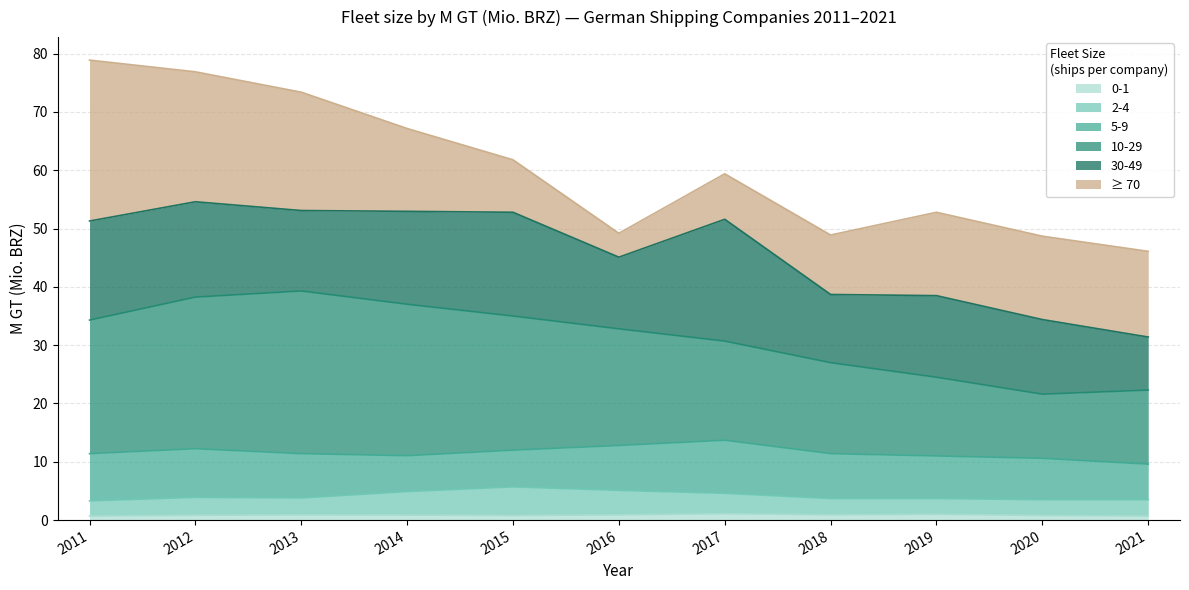

What is the total value across all series at 2015?

61.8